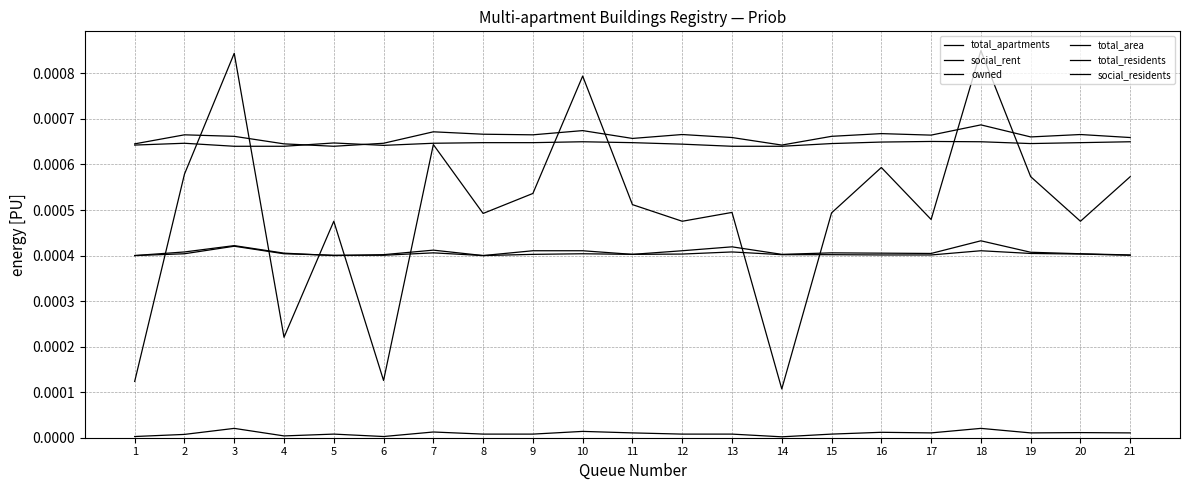

At how many categories does at least one series exceed 0?

21